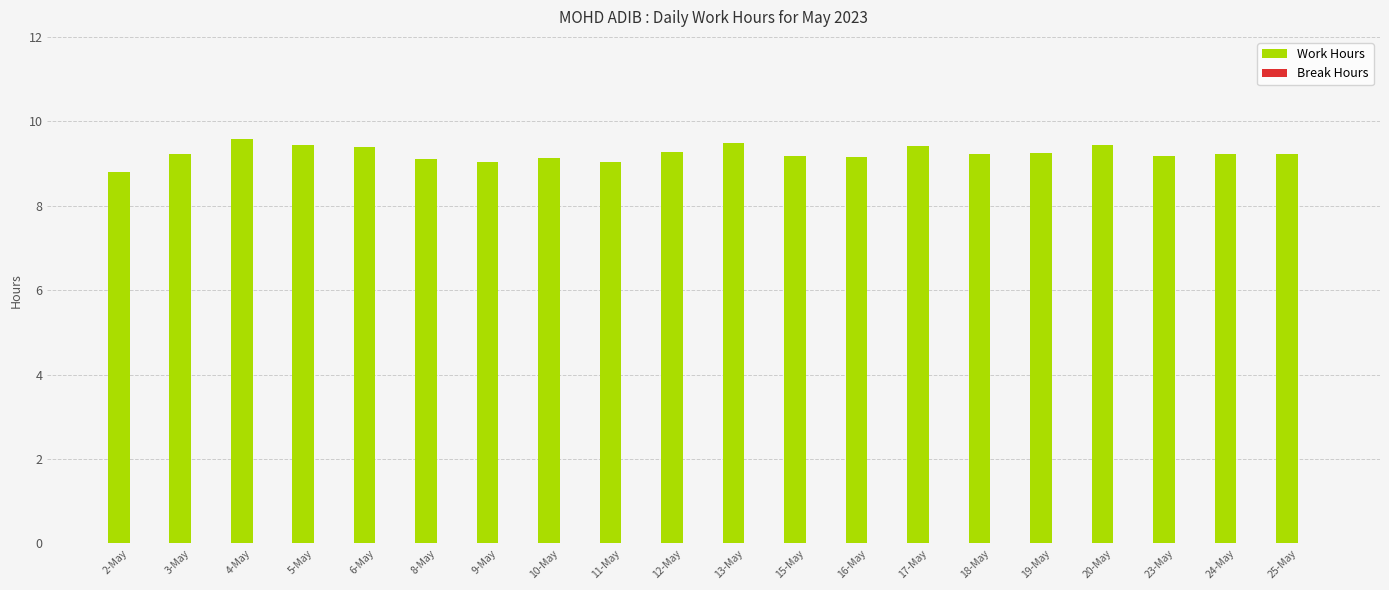

What position from the left is 6-May?

5